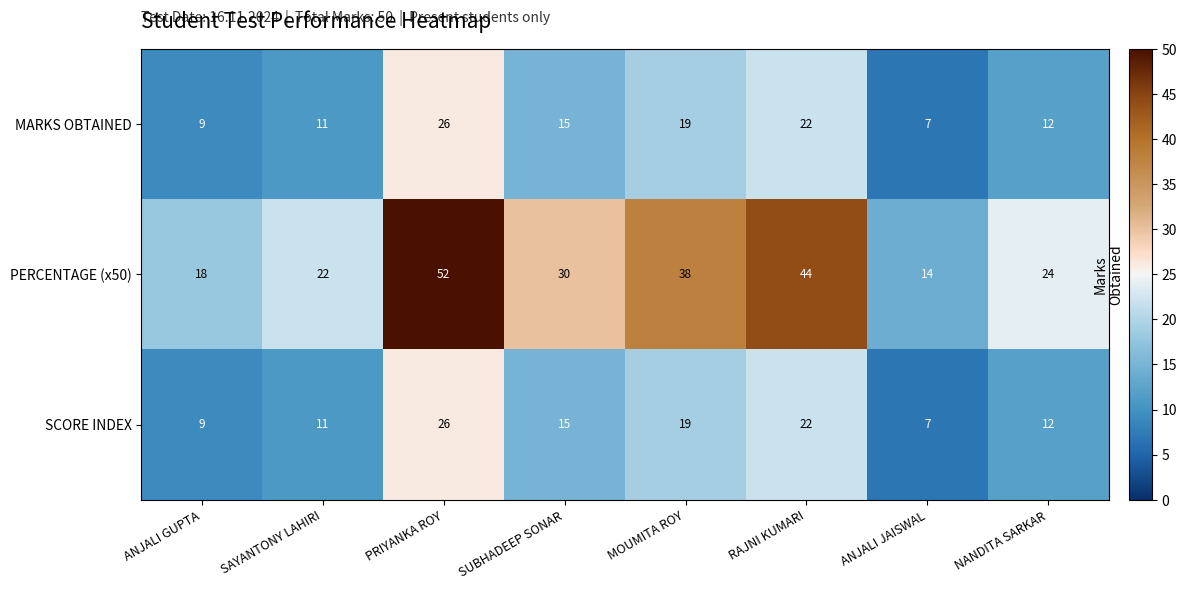

Reading right to left, extract all data points from this chart.

MARKS OBTAINED: NANDITA SARKAR=12	ANJALI JAISWAL=7	RAJNI KUMARI=22	MOUMITA ROY=19	SUBHADEEP SONAR=15	PRIYANKA ROY=26	SAYANTONY LAHIRI=11	ANJALI GUPTA=9
PERCENTAGE (x50): NANDITA SARKAR=24	ANJALI JAISWAL=14	RAJNI KUMARI=44	MOUMITA ROY=38	SUBHADEEP SONAR=30	PRIYANKA ROY=52	SAYANTONY LAHIRI=22	ANJALI GUPTA=18
SCORE INDEX: NANDITA SARKAR=12	ANJALI JAISWAL=7	RAJNI KUMARI=22	MOUMITA ROY=19	SUBHADEEP SONAR=15	PRIYANKA ROY=26	SAYANTONY LAHIRI=11	ANJALI GUPTA=9